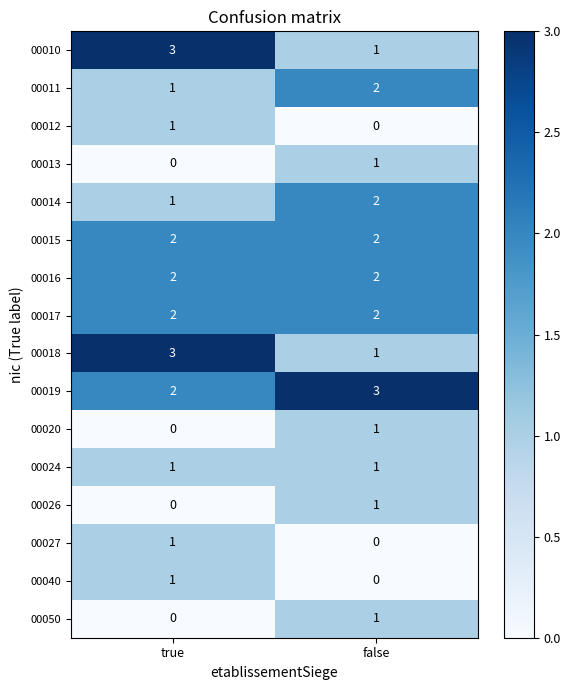

Rank the categories by 00020 value from lowest to highest.

true, false